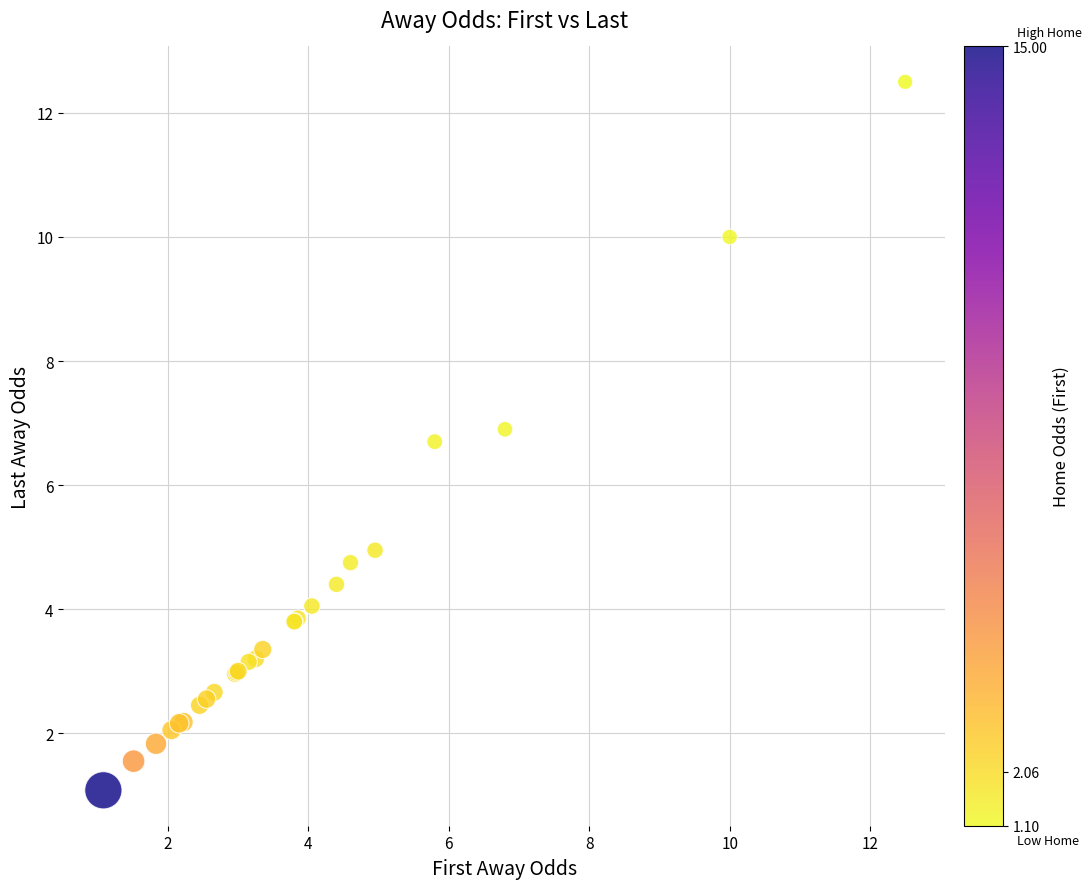

What Y value in the scatter plot is closest to 6?

6.7